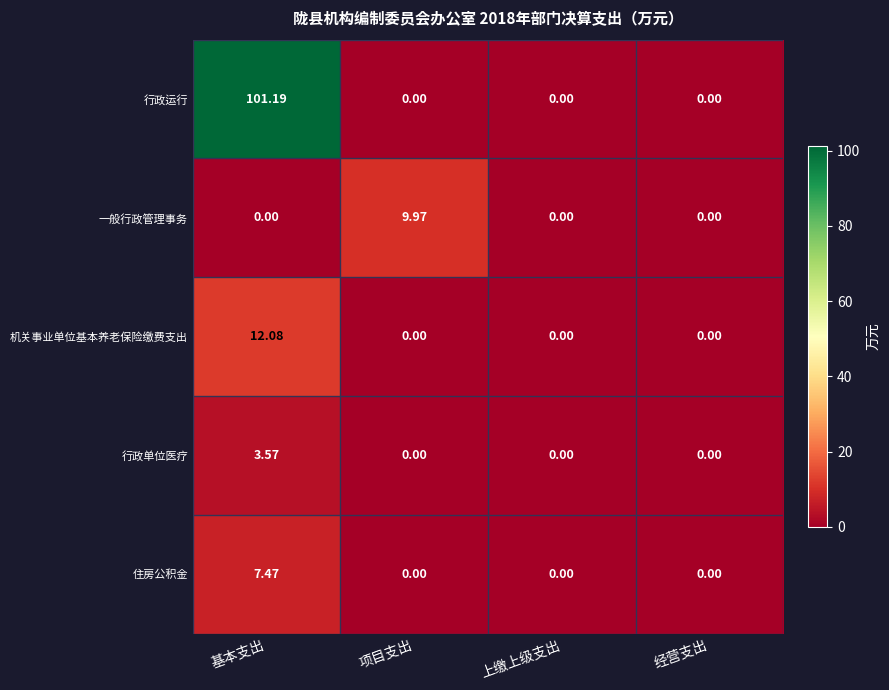

How many positive values does the 行政运行 series have?

1